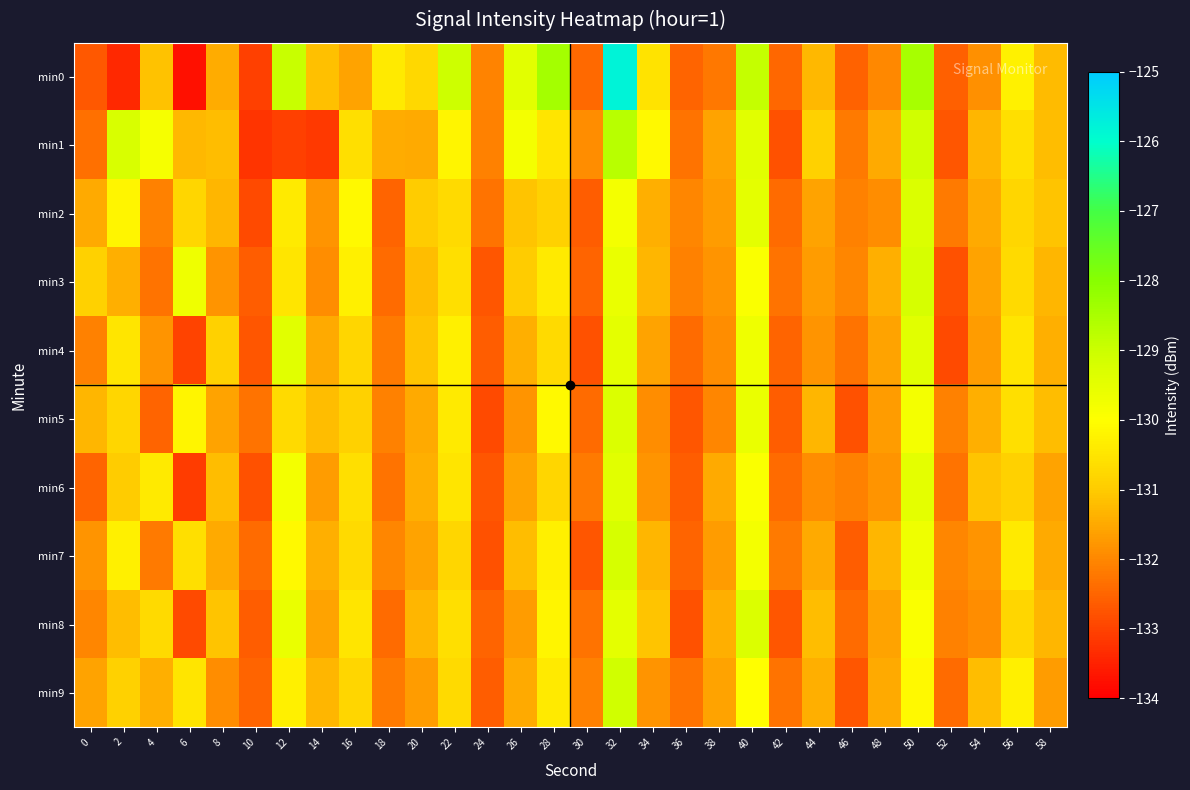

How many series are shown in this chart?

10